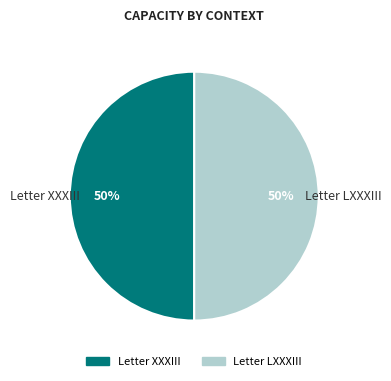

Approximately how many times larger is the value at Letter XXXIII compared to Letter LXXXIII?

1.0